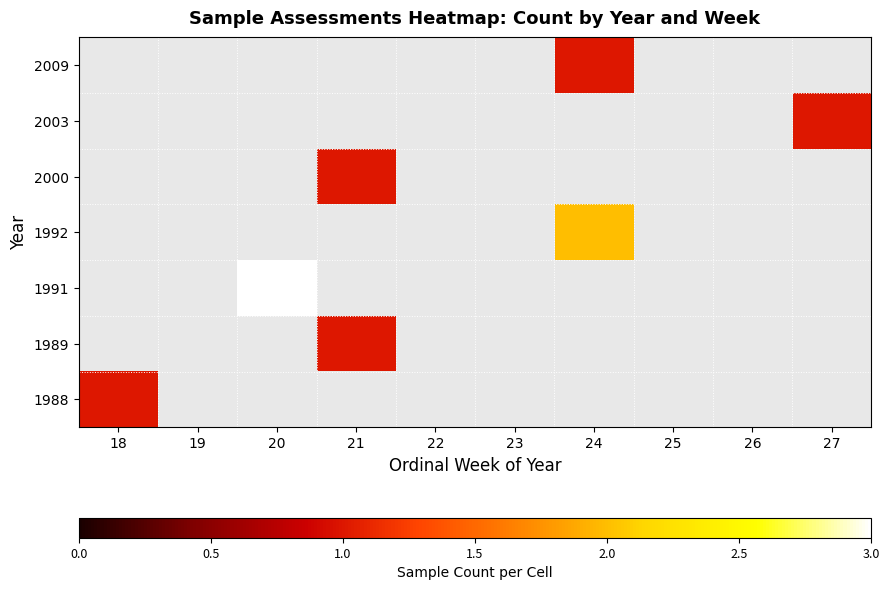

Which label corresponds to the smallest value in the chart?

18